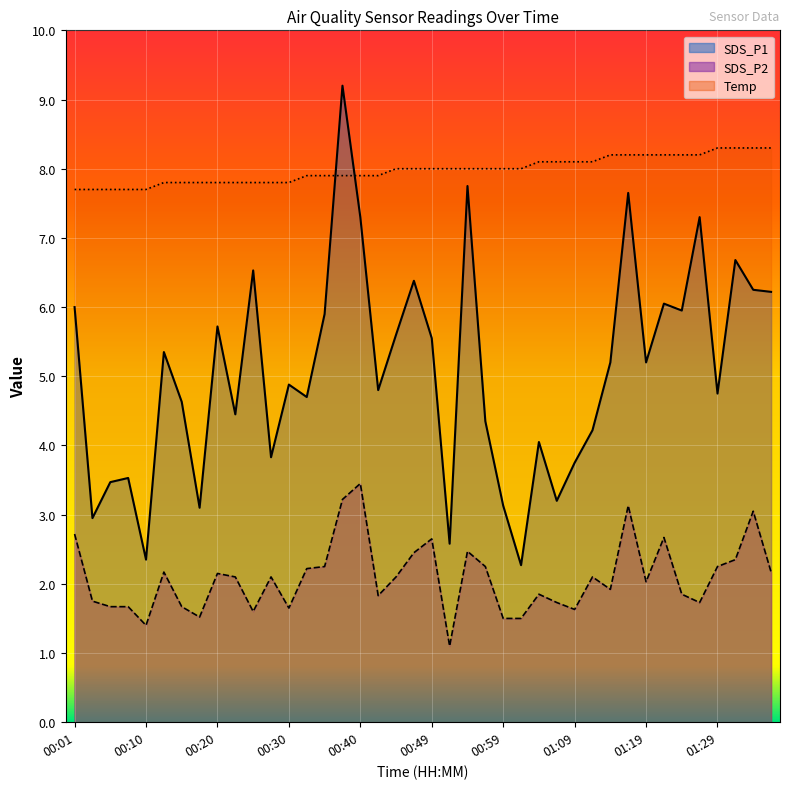

At which label is SDS_P2 closest to 2?

01:19